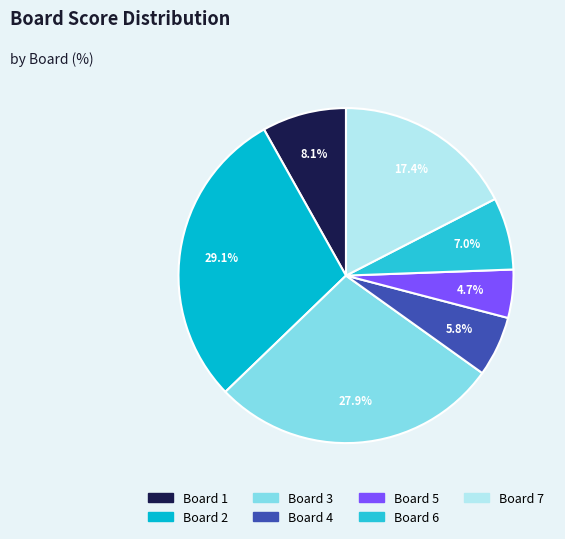

Is Board 1 the majority of the pie?

No